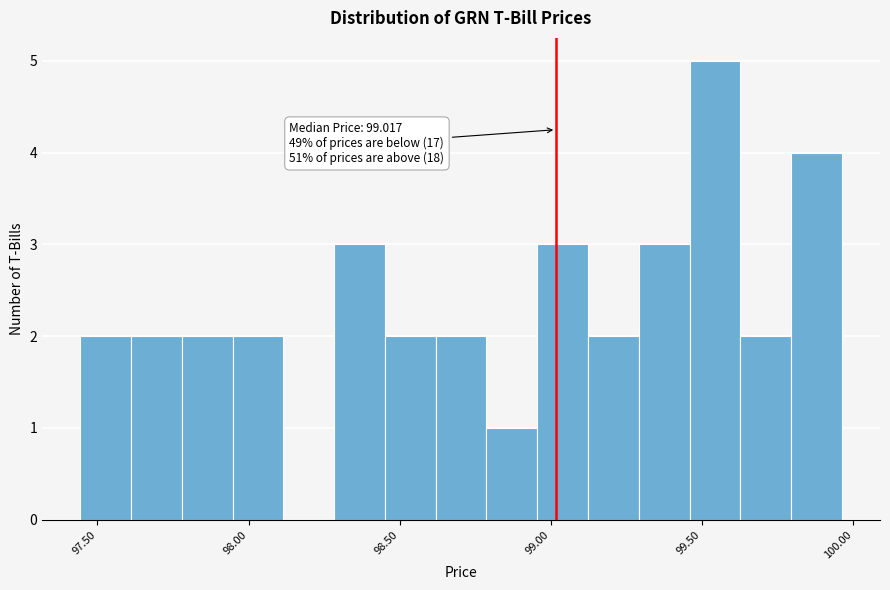

Around what value on the x-axis is the tallest bar? Give the approximate position of its centre, as read against the axis.

99.55